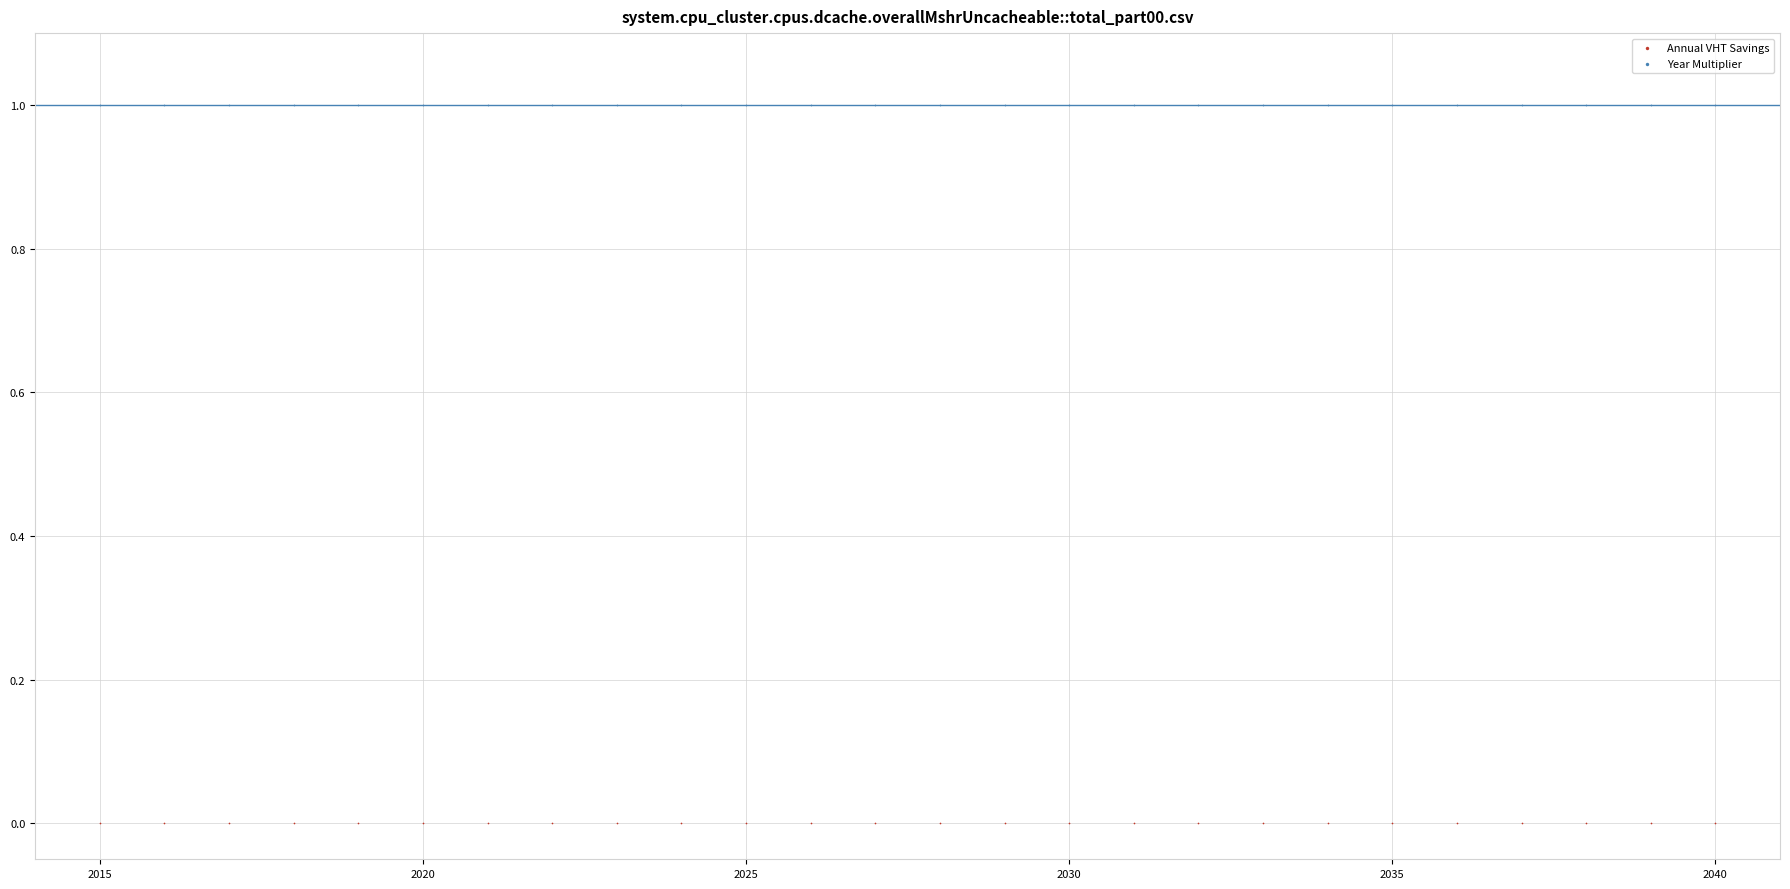

Which series reaches the maximum Y coordinate?

Year Multiplier